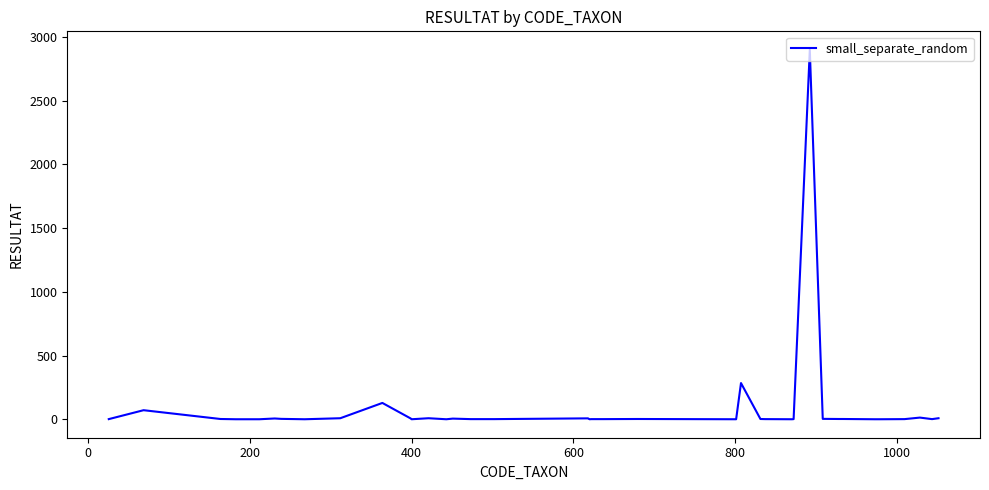

What is the average value?

87